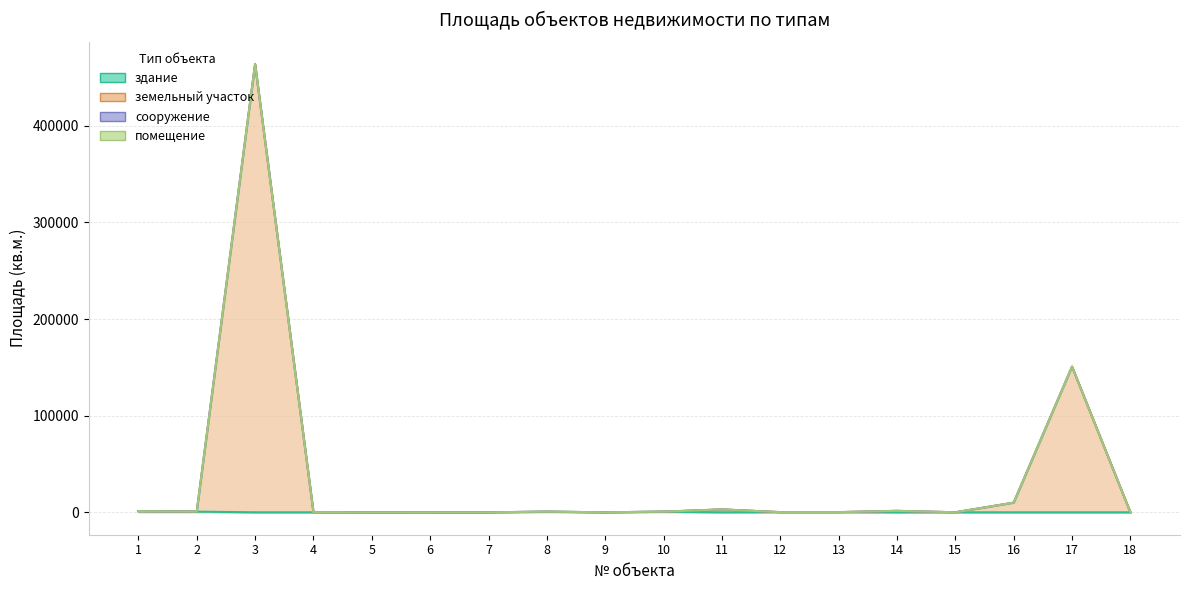

The земельный участок series shows 45.2 at 18. True or false?

True